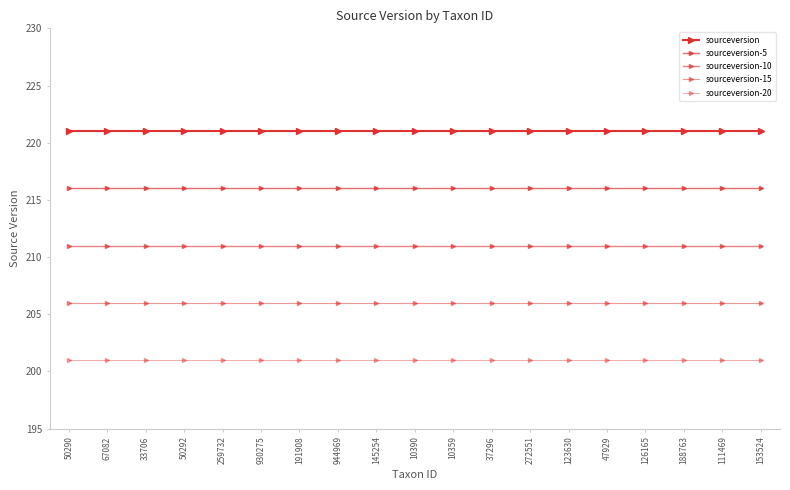

True or false: sourceversion-20 has a value of 74 at 123630.

False